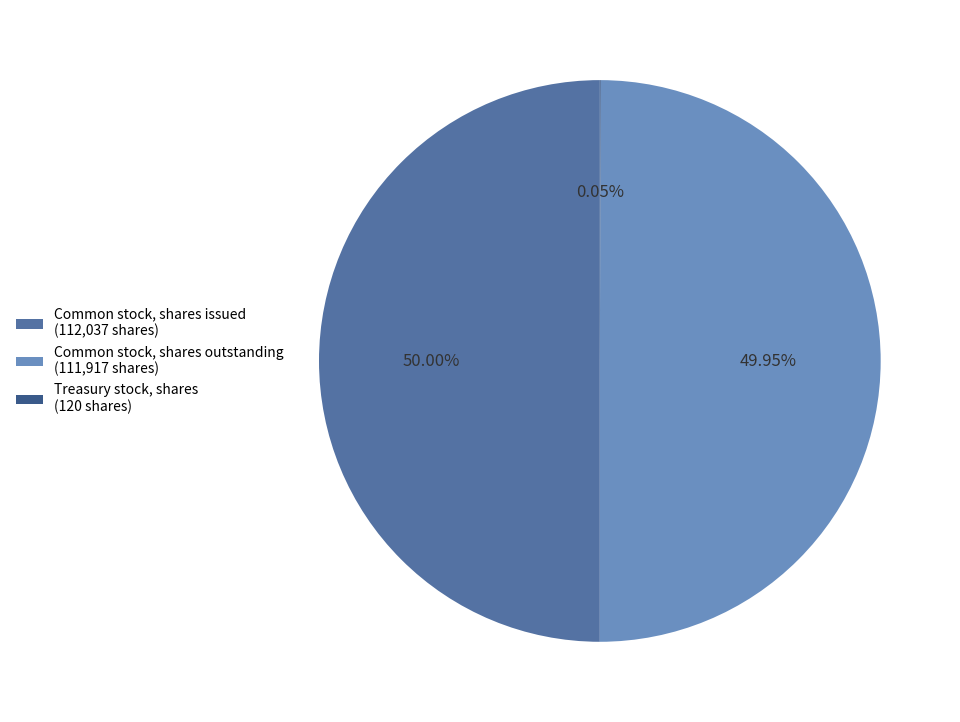

How much of the chart is everything except Common stock, shares issued?

50.0%